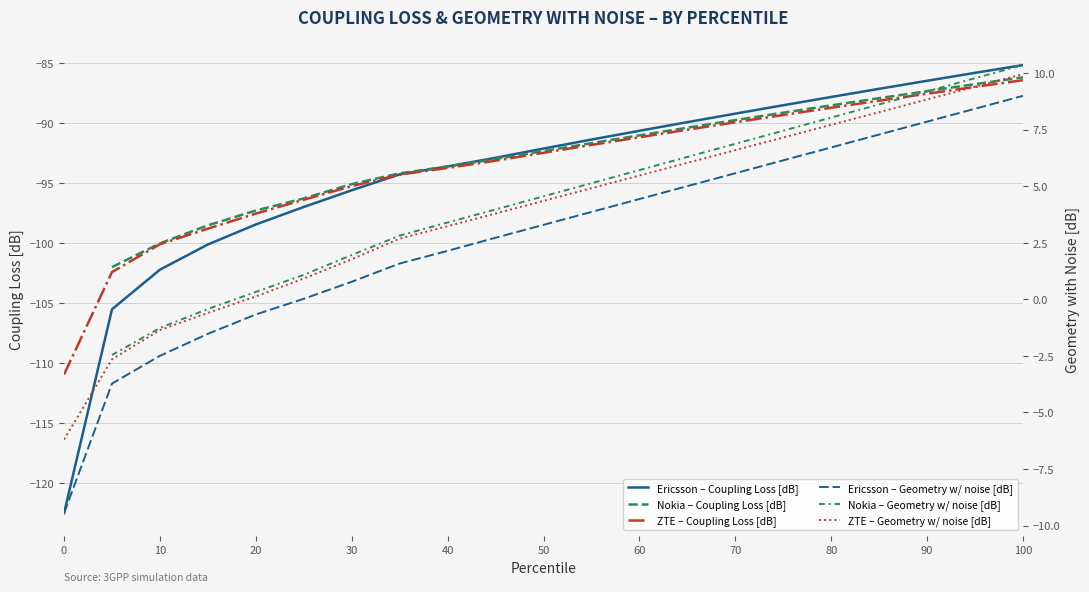

What is the difference between the Ericsson values at 45 and 65?

3.0